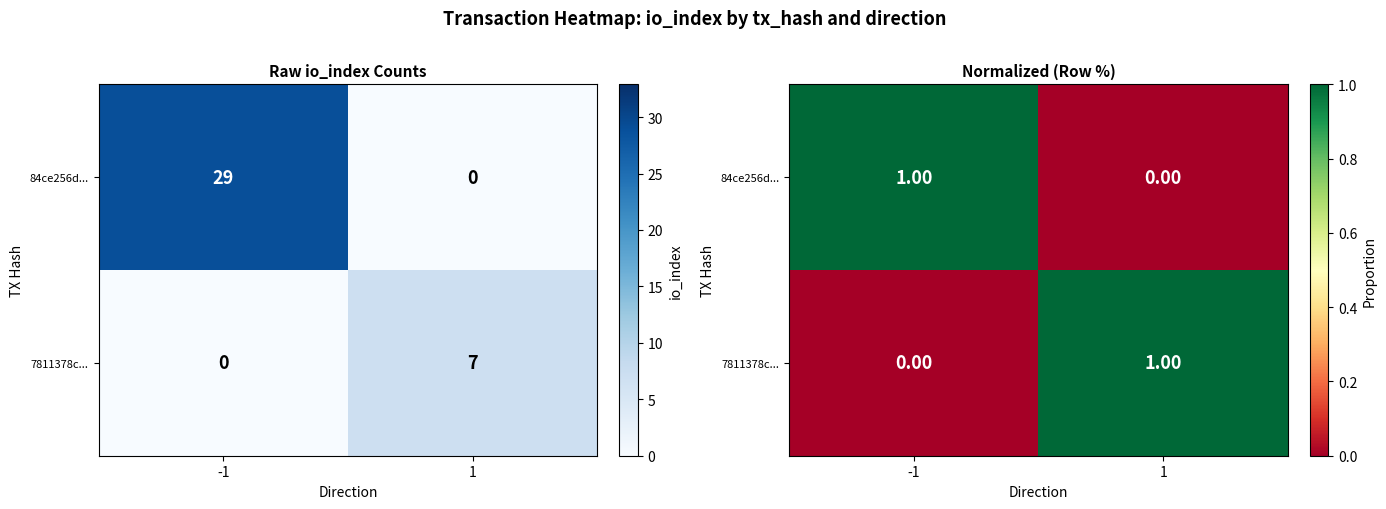

At which category does the chart reach its minimum across all series?

1